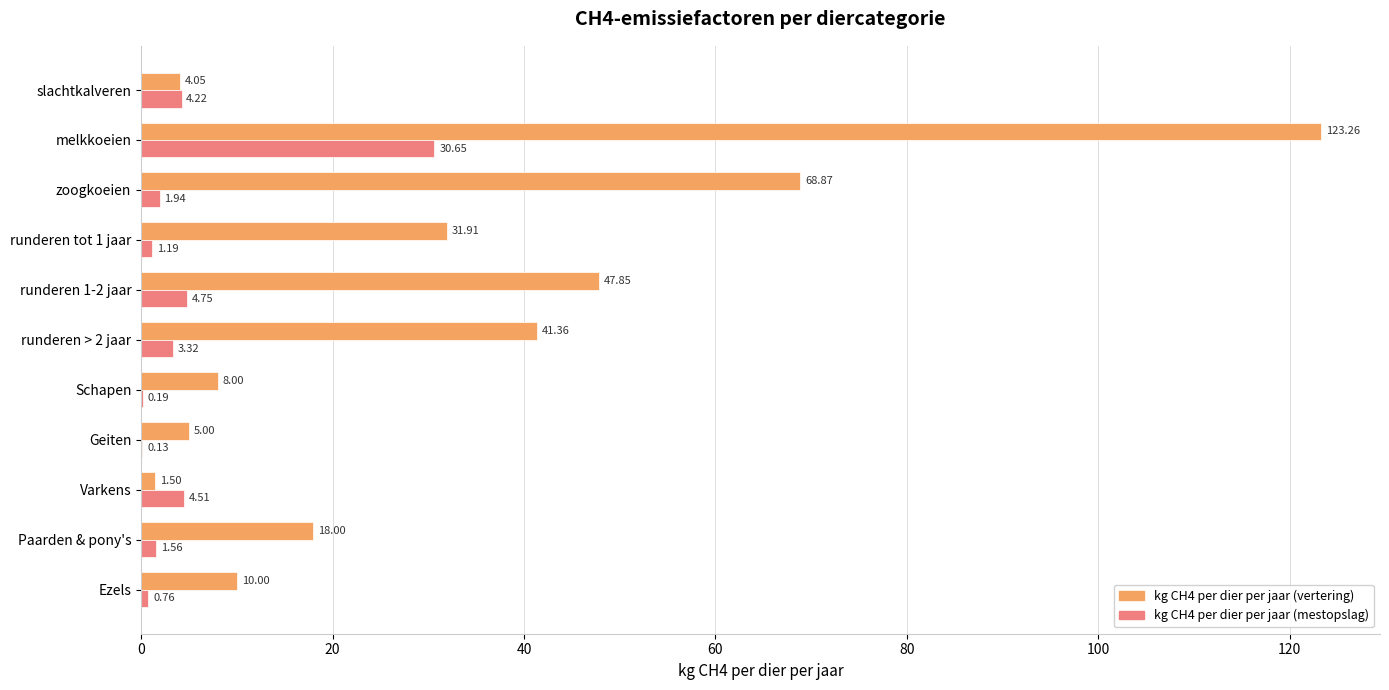

What is the highest value of the kg CH4 per dier per jaar (vertering) series?

123.3